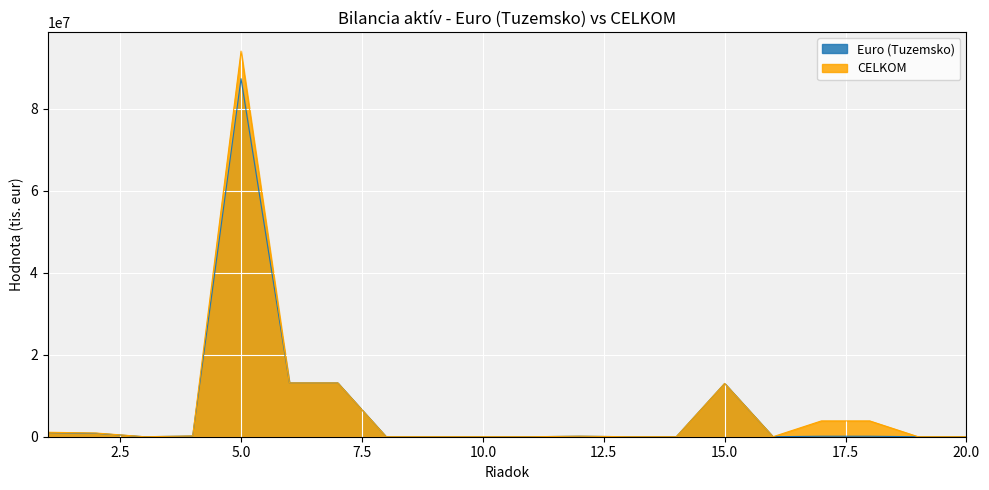

How many values in Euro (Tuzemsko) are above zero?

11